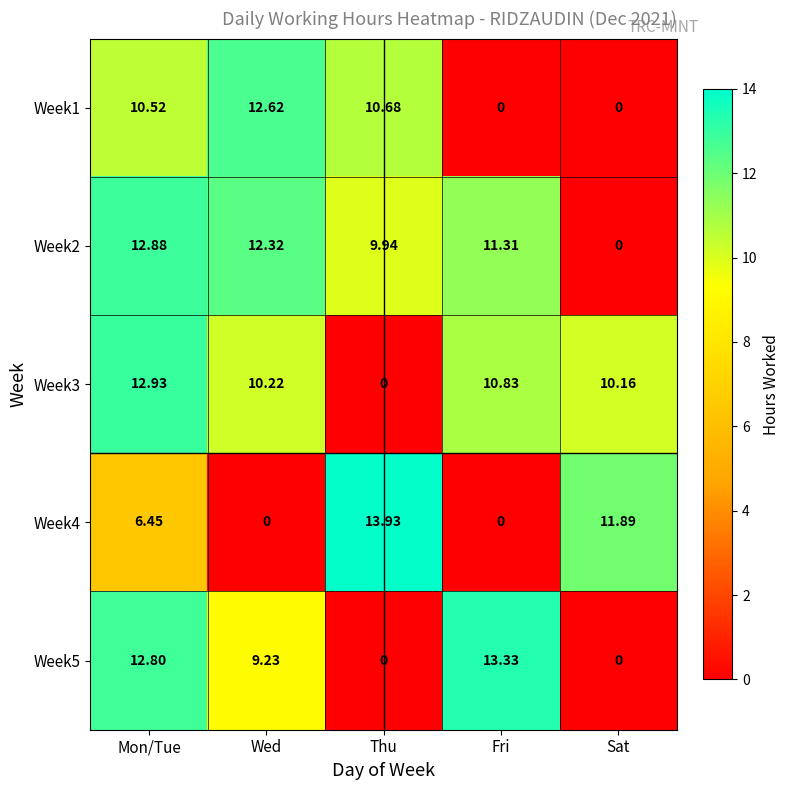

Which series has the largest total across all categories?

Week2